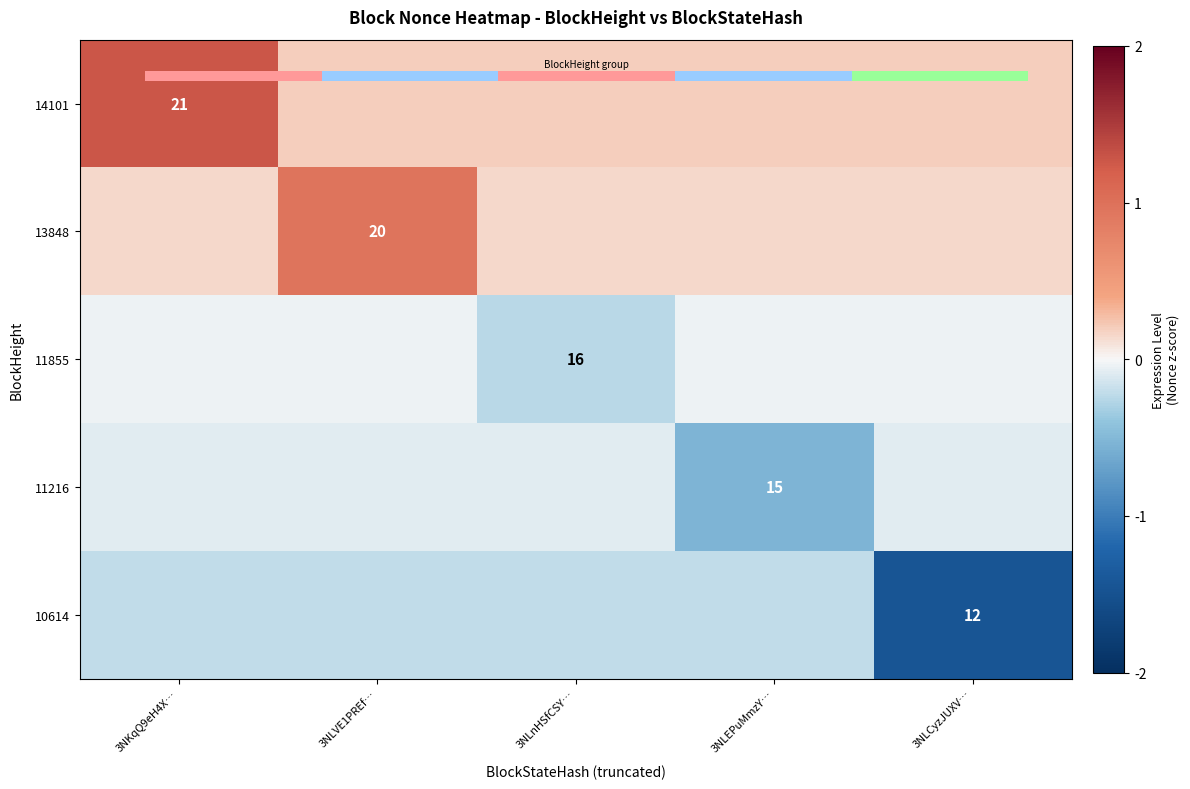

Is the value of 14101 at 3NLnHSfCSY… greater than the value of 11216 at 3NLnHSfCSY…?

Yes